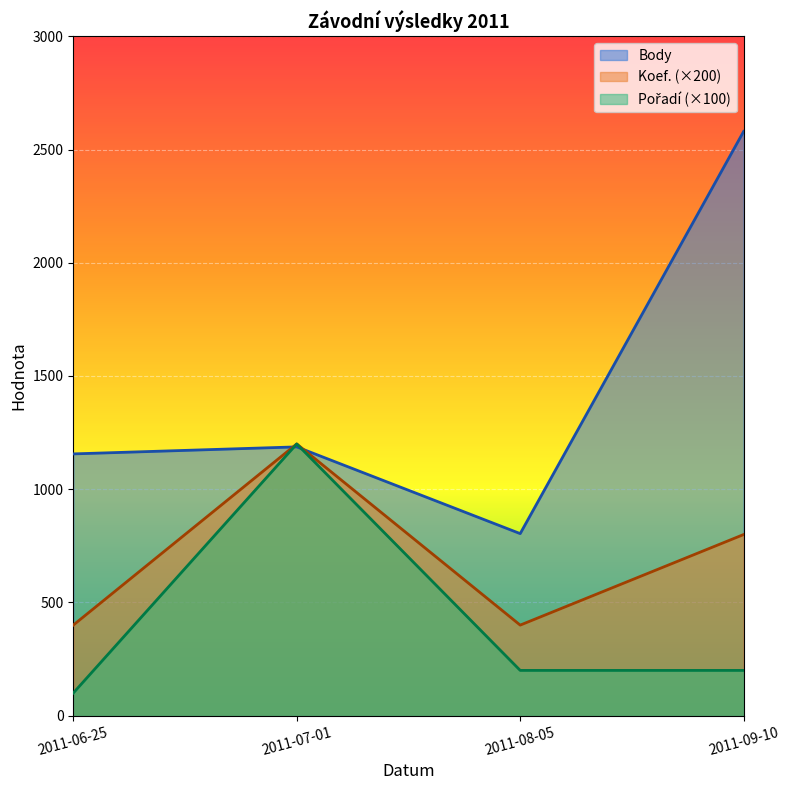

List the labels in order of Body value, largest first.

2011-09-10, 2011-07-01, 2011-06-25, 2011-08-05